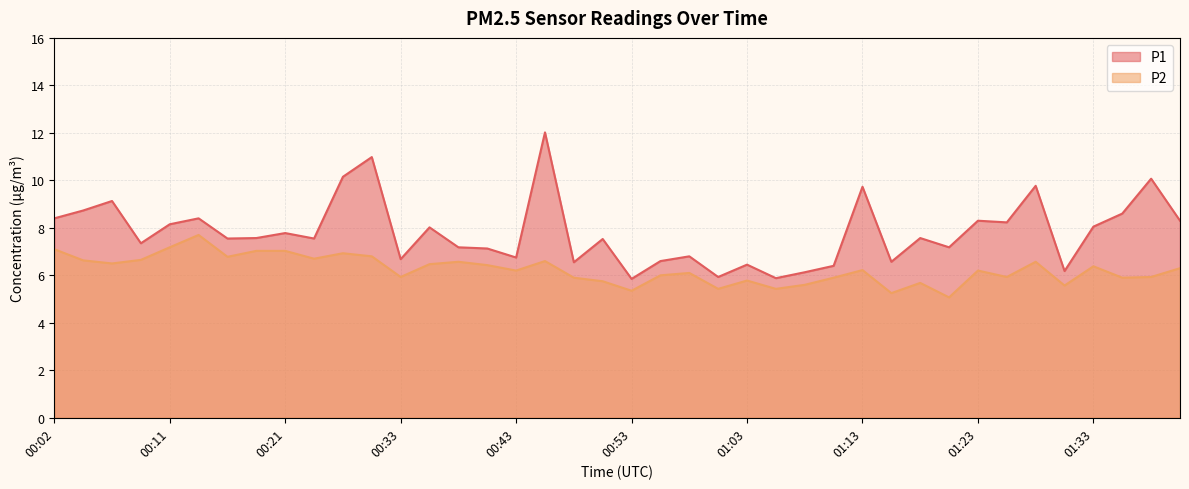

At which category does P2 reach its first local peak?

00:14